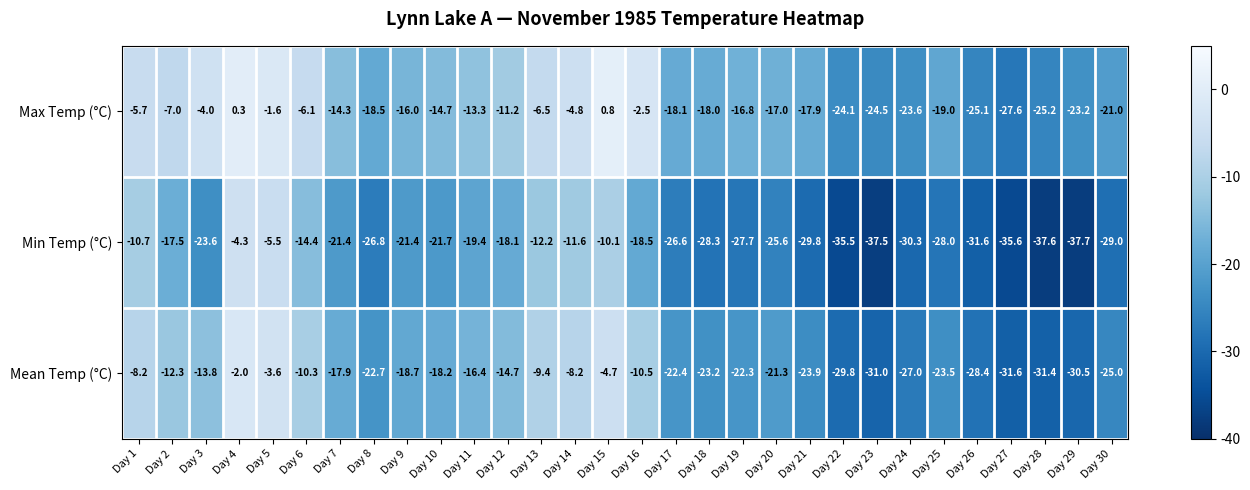

Which series has the largest total across all categories?

Max Temp (°C)